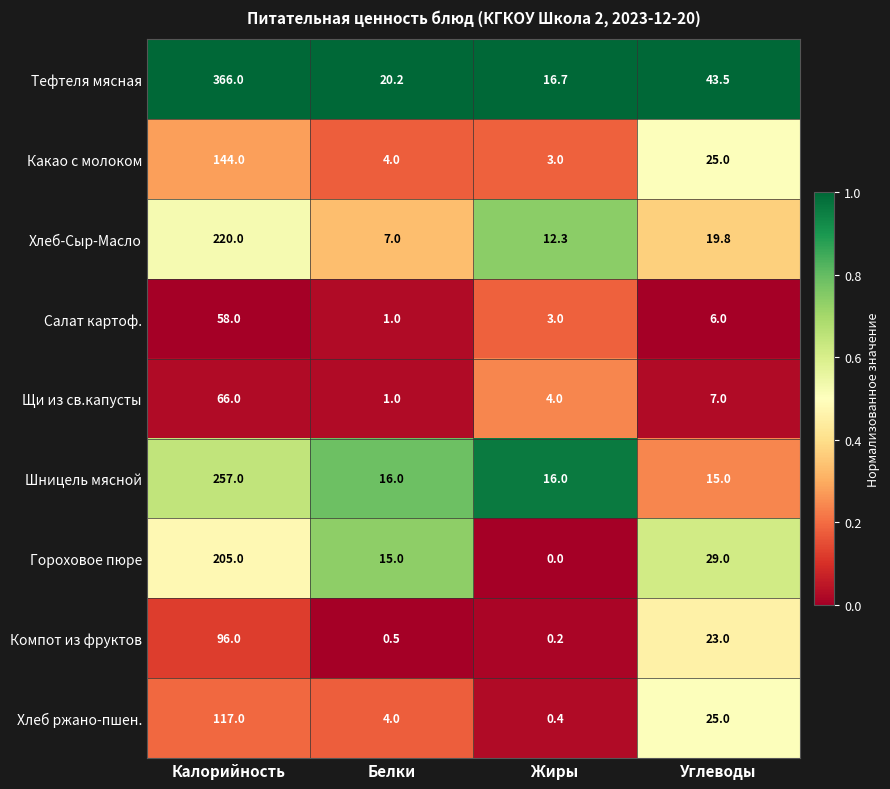

Which series changed the most between Калорийность and Жиры?

Тефтеля мясная